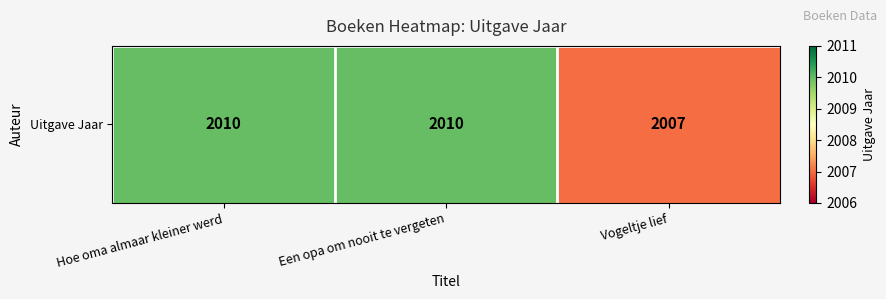

The chart shows a value of 1012 at Vogeltje lief. True or false?

False